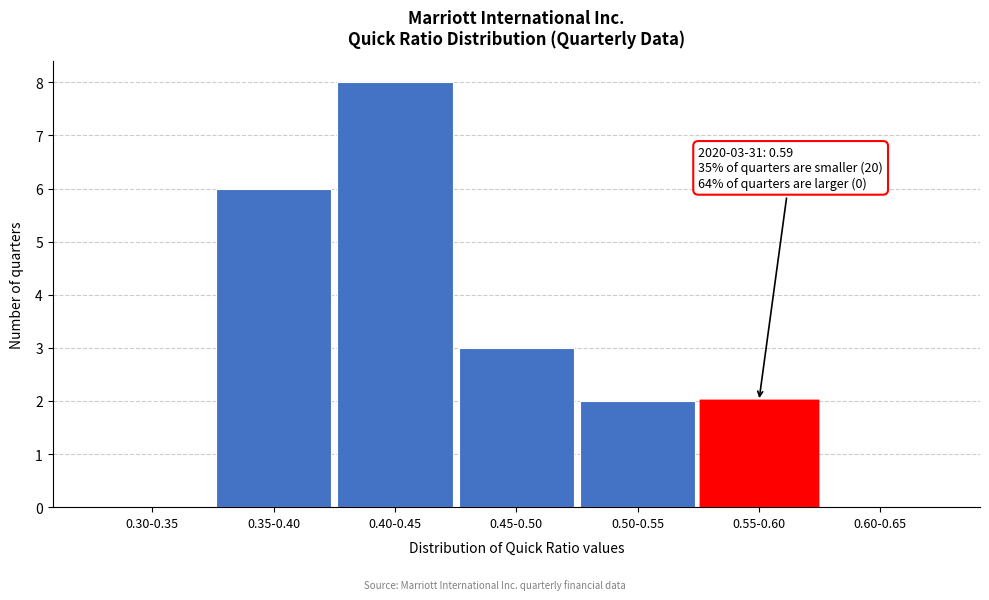

At which label is the value closest to 4?

0.45-0.50